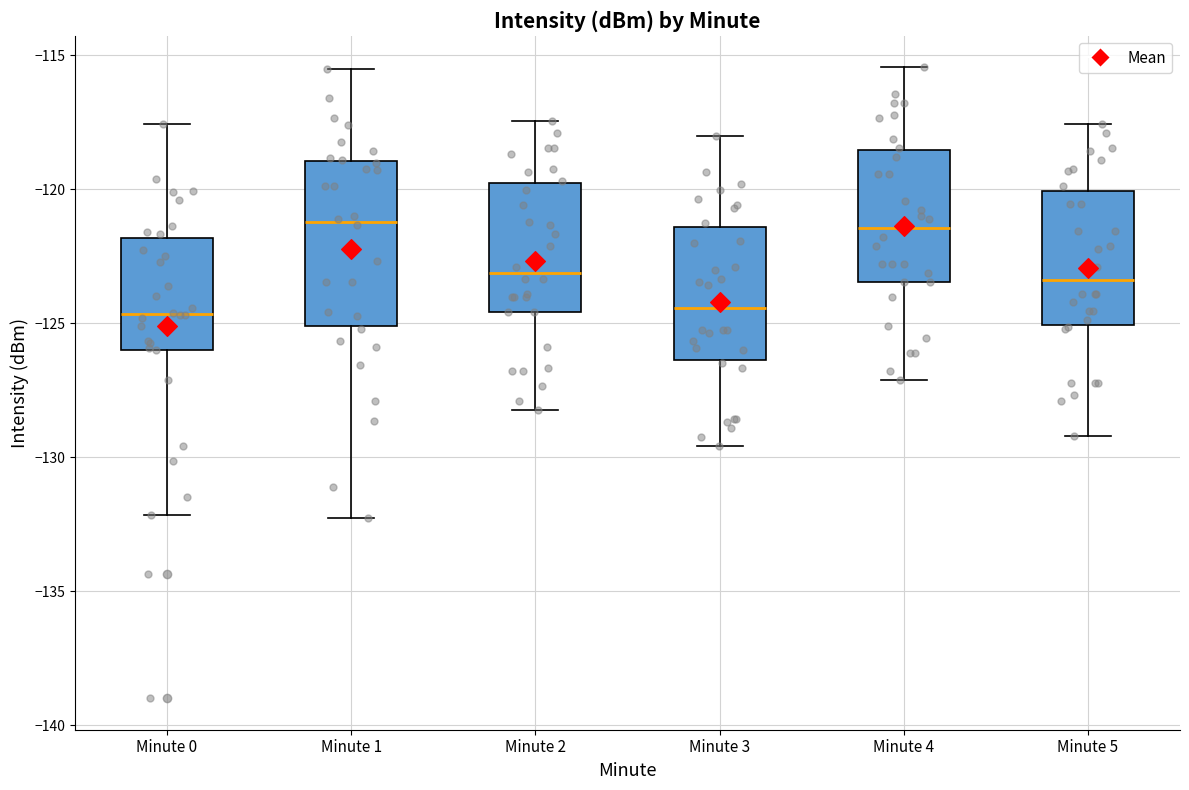

Where is the upper edge of the box for Minute 0 on the y-axis? The values are not printed on the chart, so give them approximately, as read against the axis.

-122.0